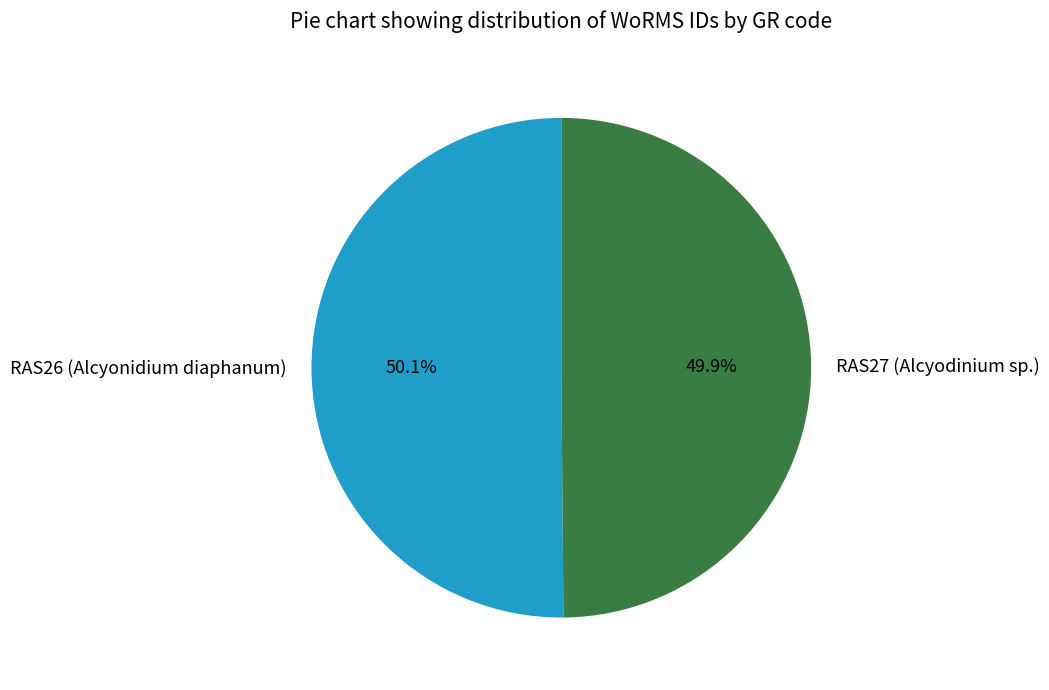

Count the number of slices in the pie.

2